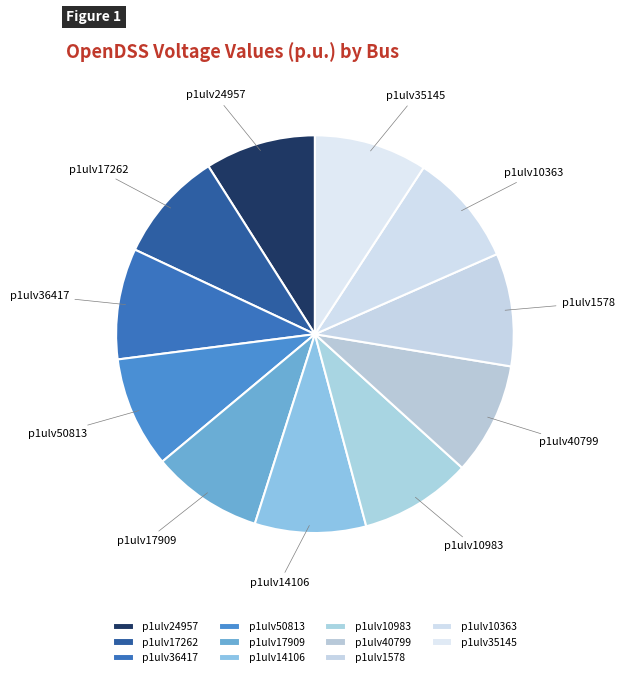

Is there any slice that represents more than half of the pie?

No